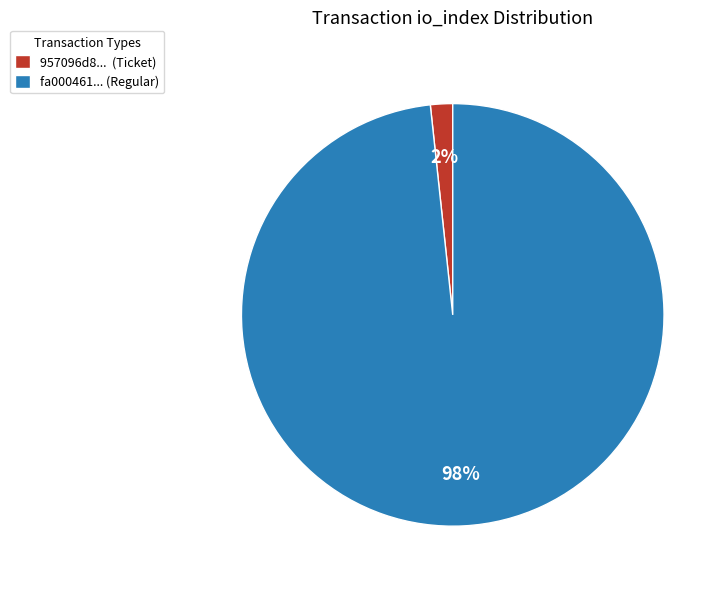

What percentage is the 957096d8... (Ticket) slice, to the nearest percent?

2%